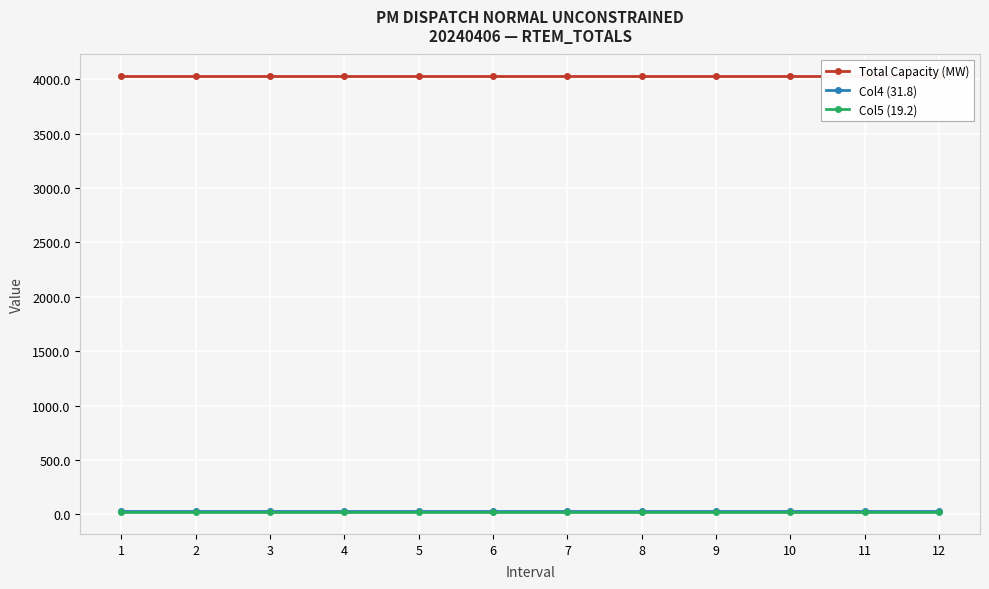

Is it true that Total Capacity (MW) equals 1078.0 at 8?

False